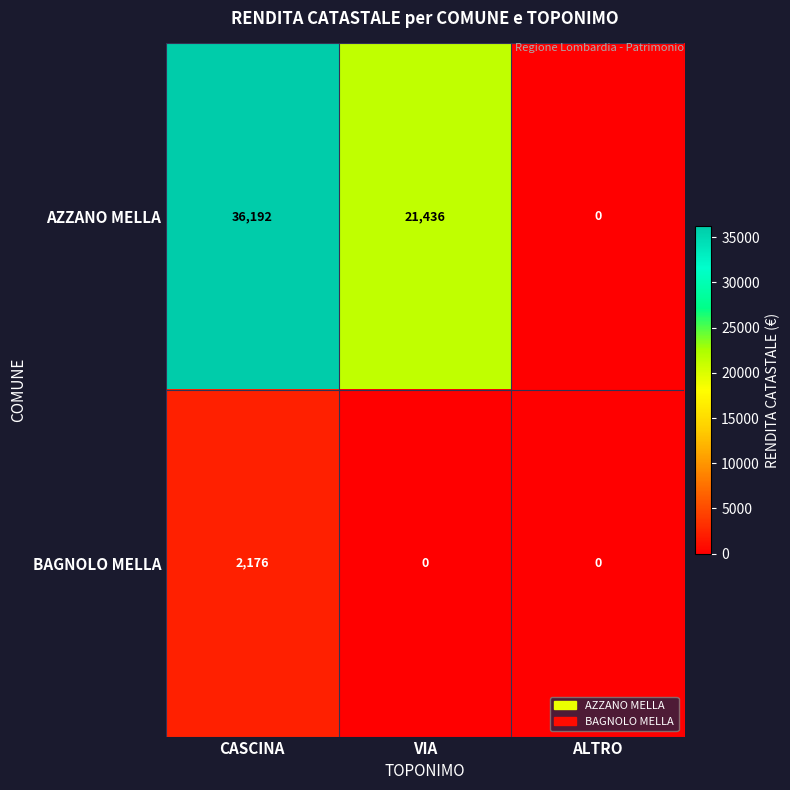

Which series has the largest range (max minus min)?

AZZANO MELLA